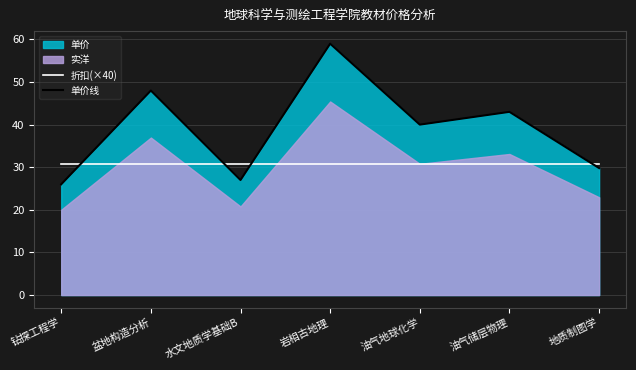

What is the lowest value of the 折扣(×40) series?

30.8